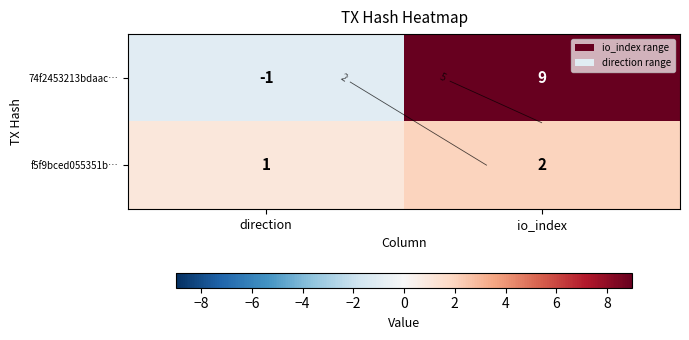

The 74f2453213bdaac… series shows 9 at io_index. True or false?

True